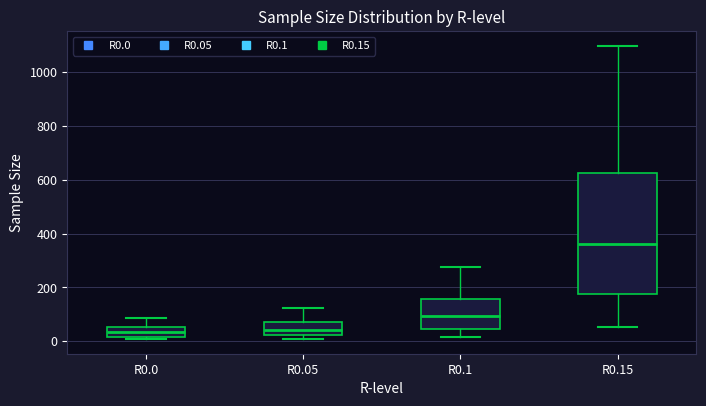

Reading left to right, read every box against the y-axis: the position of its median line, the range the box covers, and the ends of its whiskers. The values are not printed on the chart, so give them approximately, as read against the axis.

R0.0: median 40, box 20 to 60, whiskers 0 to 80
R0.05: median 40, box 20 to 80, whiskers 0 to 120
R0.1: median 100, box 40 to 160, whiskers 20 to 280
R0.15: median 360, box 180 to 620, whiskers 60 to 1100